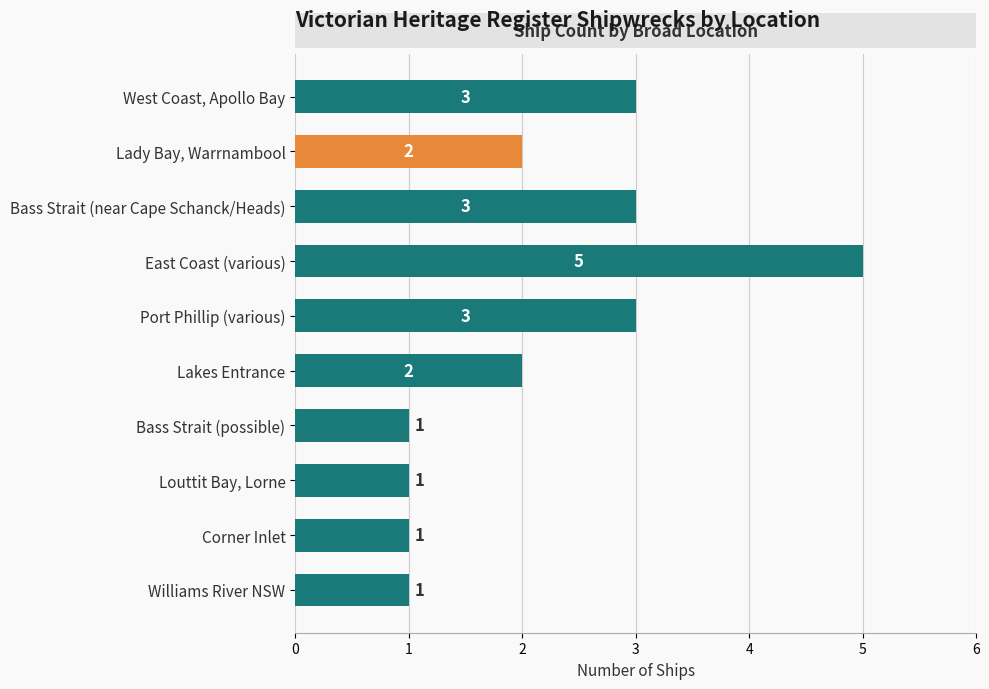

What is the value of the 9th bar from the top?

1